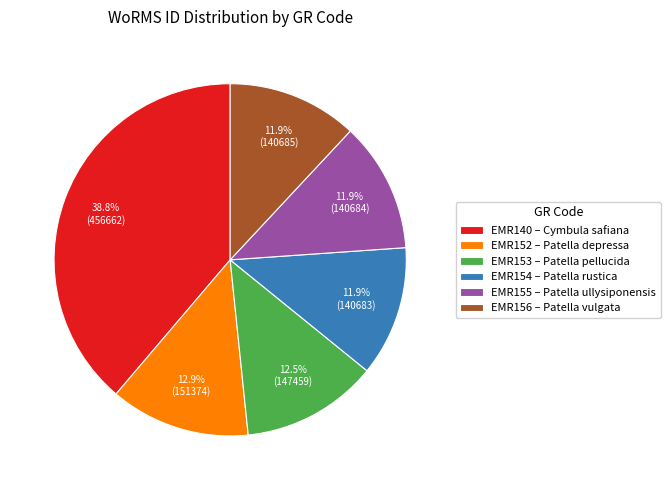

Which has a higher value, EMR140 – Cymbula safiana or EMR155 – Patella ullysiponensis?

EMR140 – Cymbula safiana